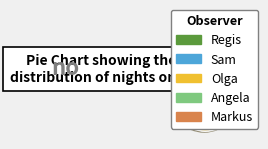

Is Regis the majority of the pie?

No